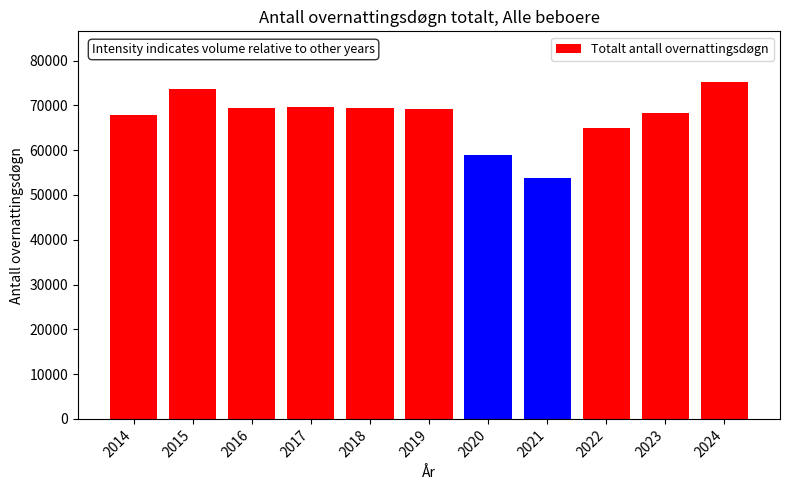

Read the value at 2020, to the nearest 100.

59000